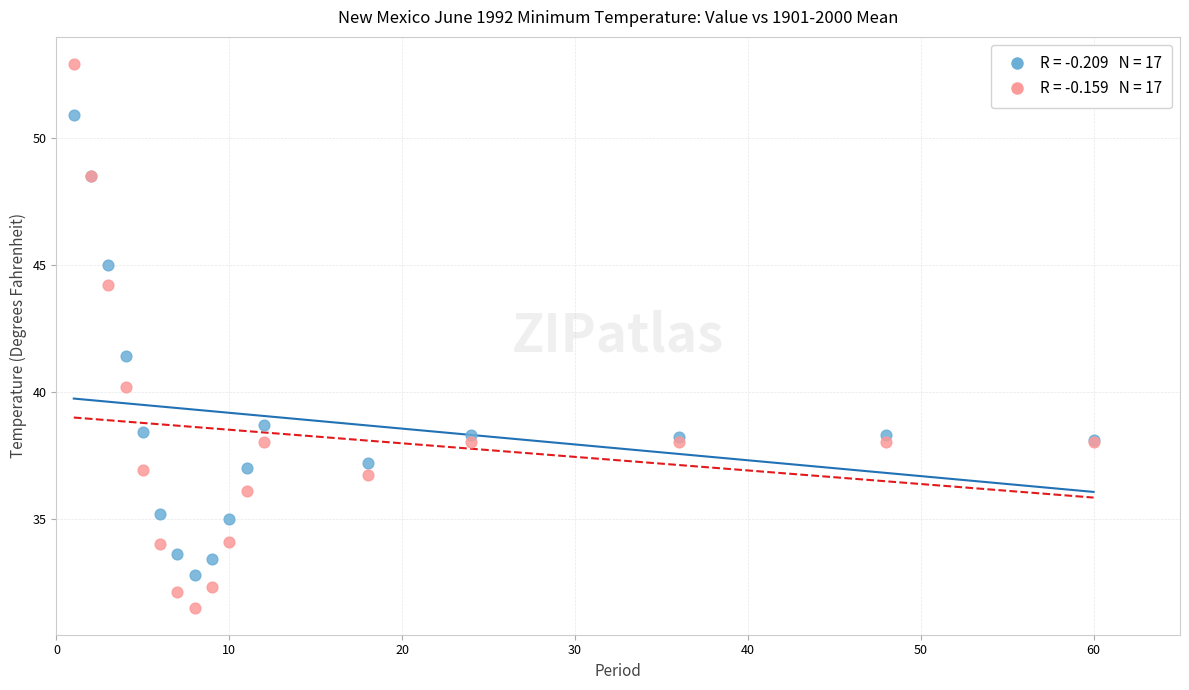

Across all series, what Y value is closest to 42?

41.4